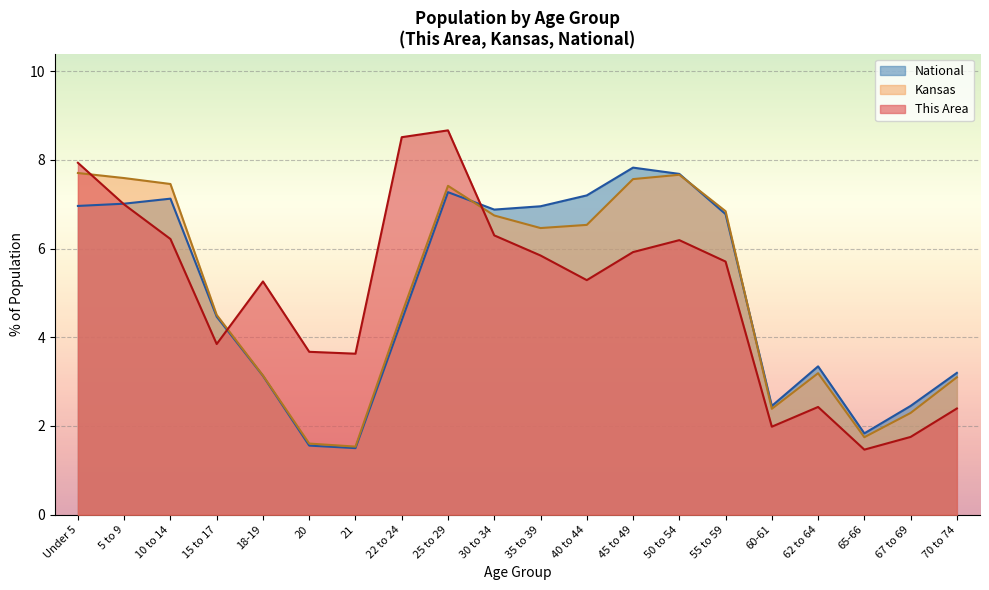

What are all the series names shown in the legend?

National, Kansas, This Area